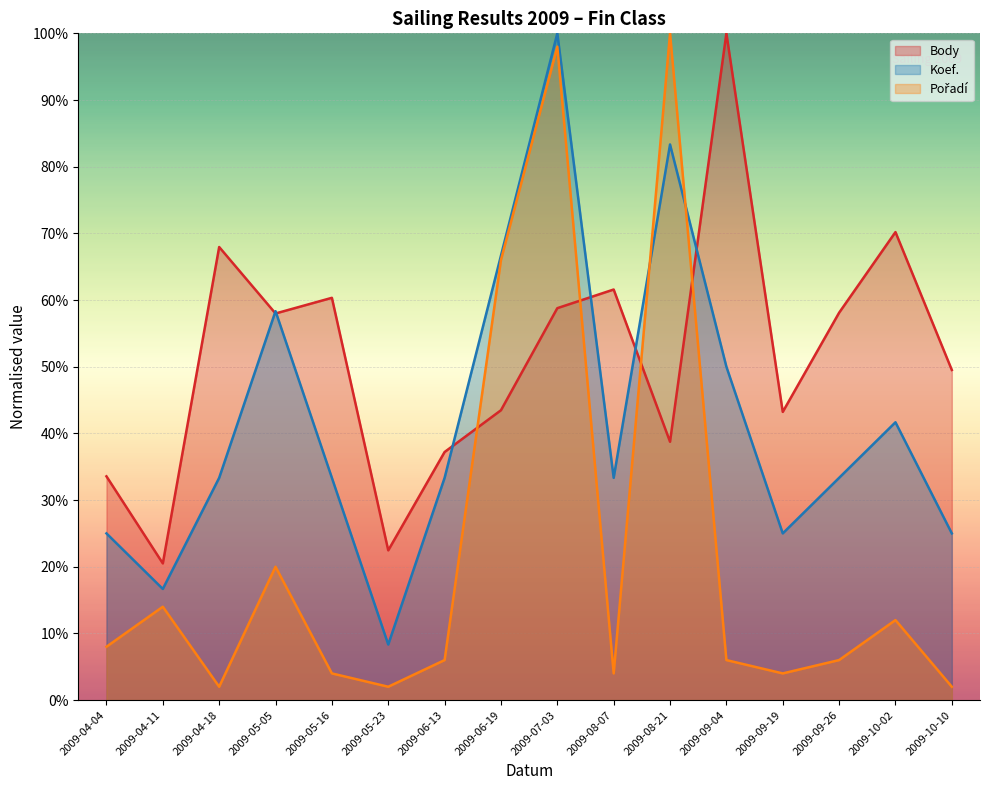

Where is the first local minimum for Pořadí?

2009-04-18